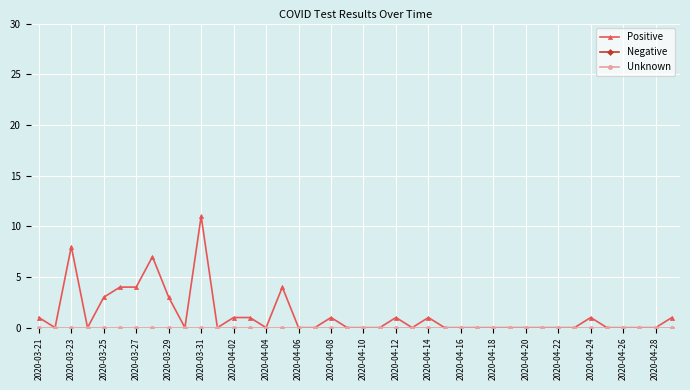

True or false: Positive has more than 2 interior local peaks.

True